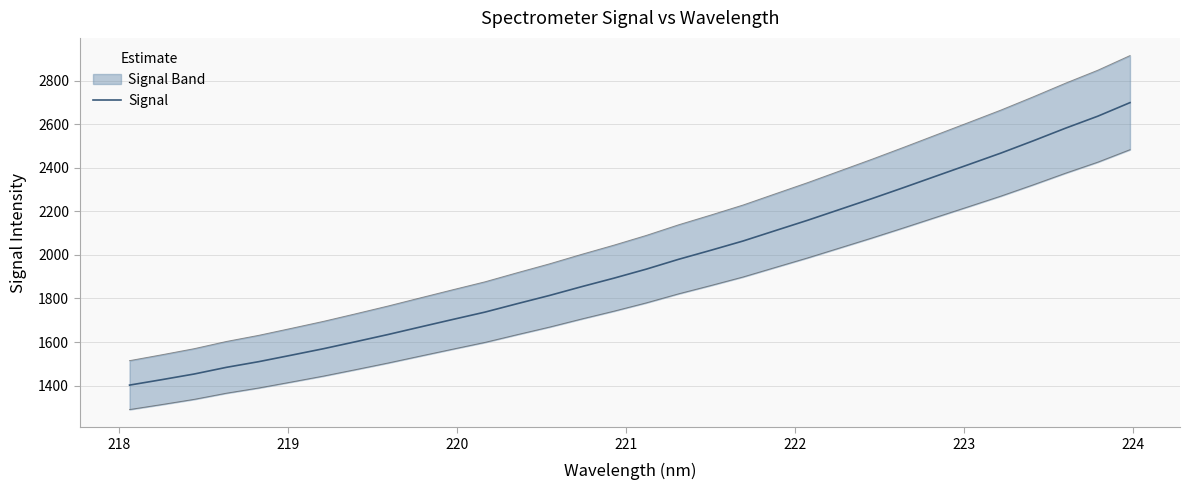

What is the difference between the second highest and second lowest values?

1208.8